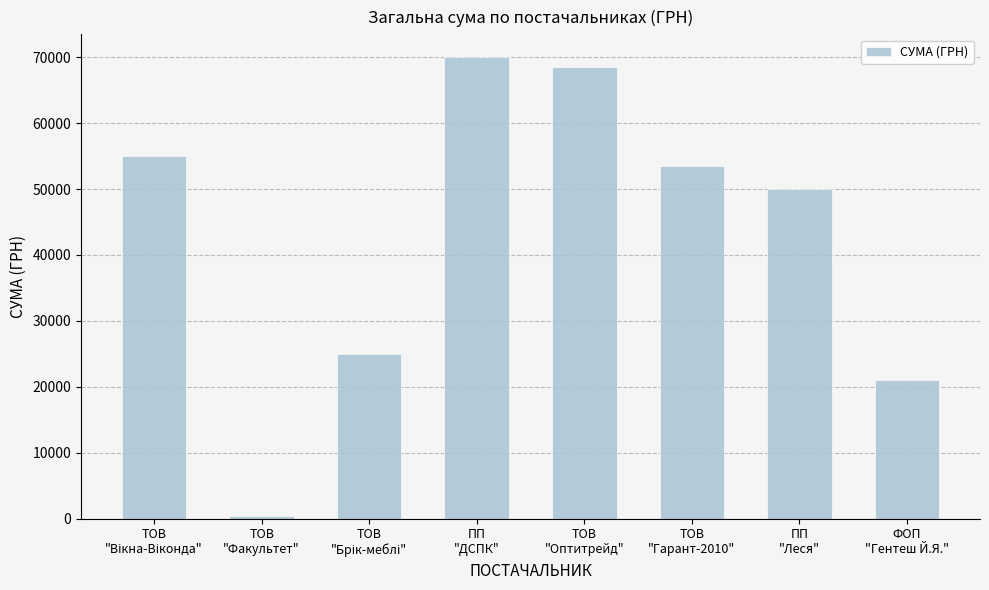

What is the difference between the maximum and minimum values?

69569.0